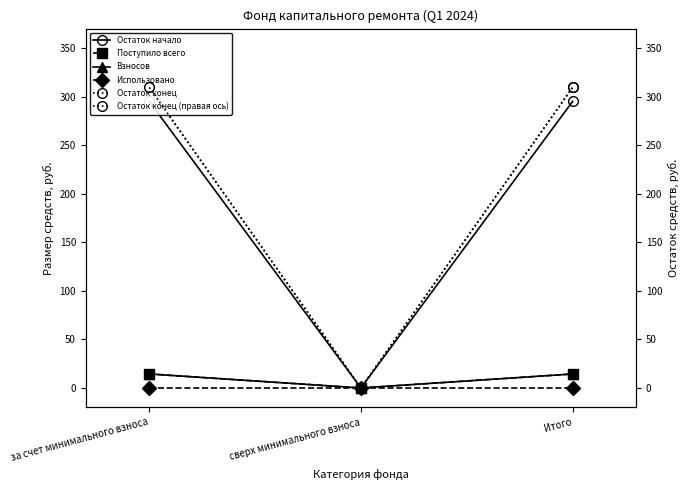

Which series has the widest spread of values?

Остаток конец